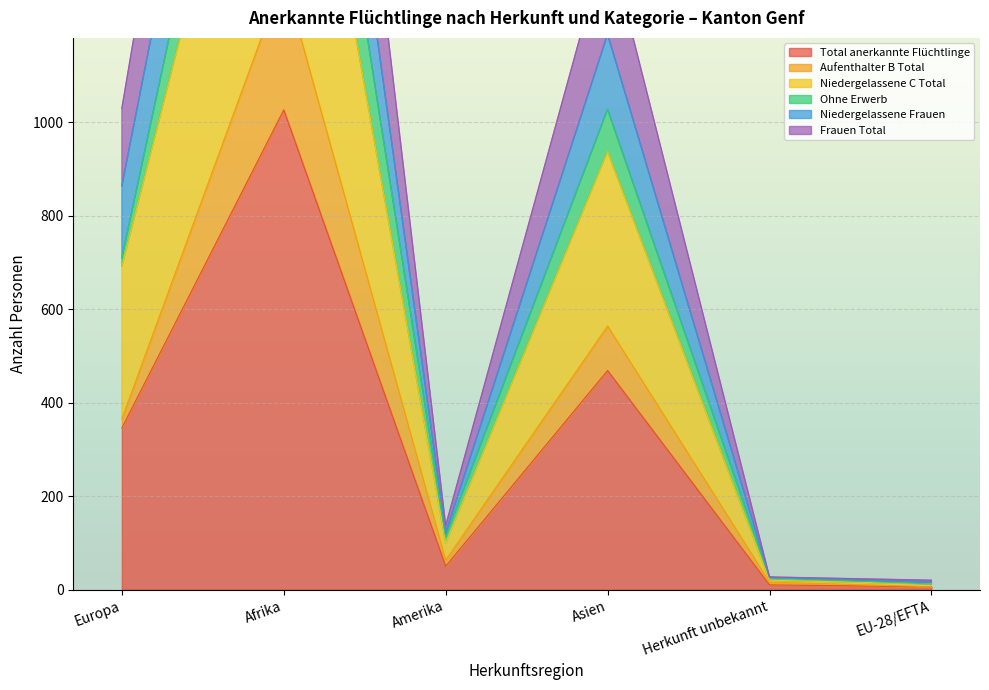

What is the greatest value displayed?

3082